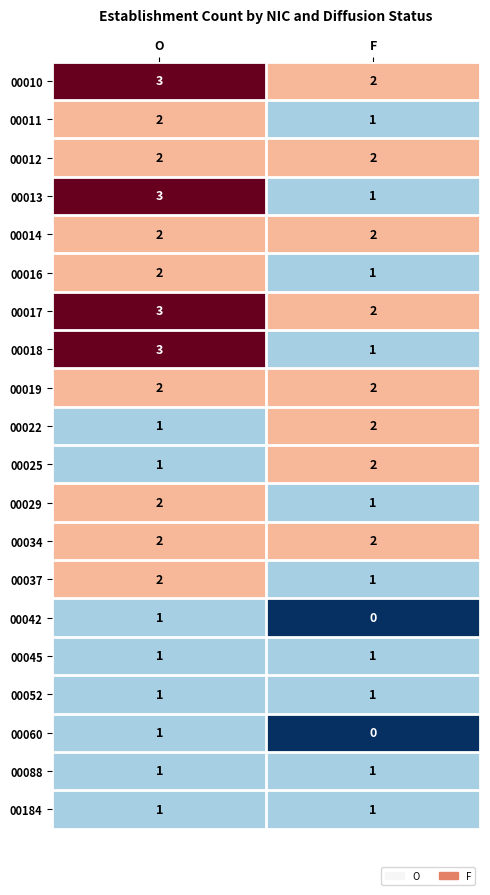

Is the value of 00010 at O greater than the value of 00184 at O?

Yes